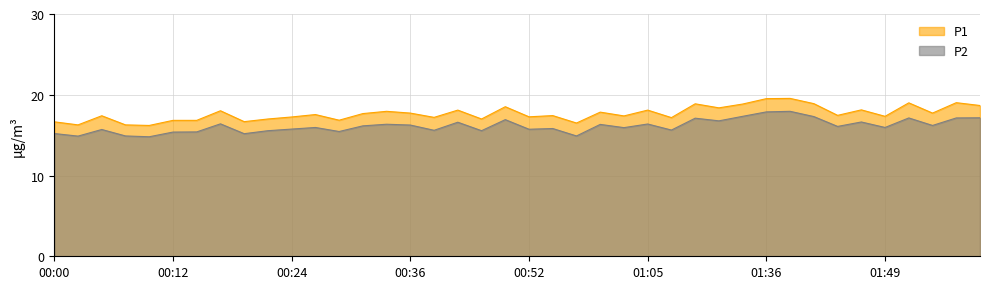

What is the sum of the P2 values at 00:55 and 01:36?

33.7